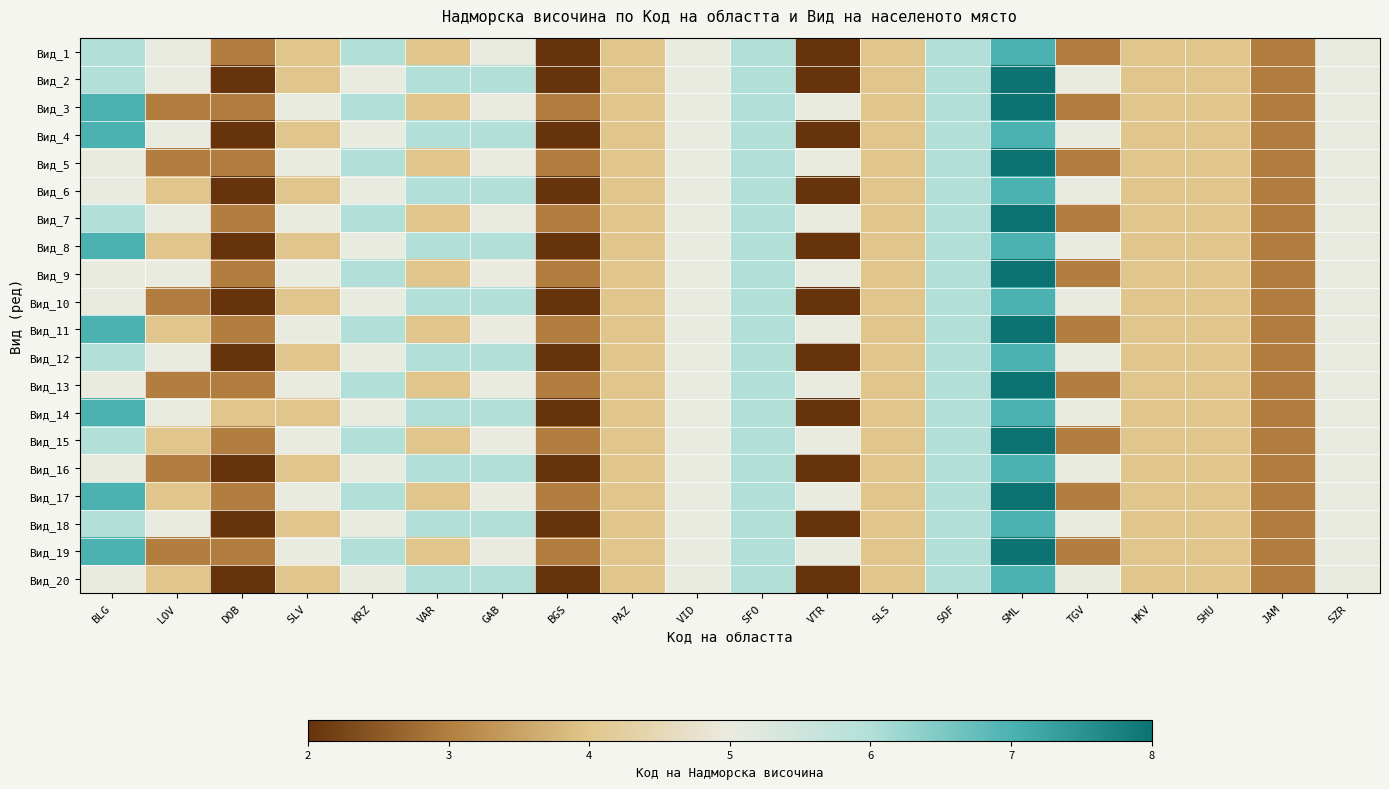

Reading left to right, extract all data points from this chart.

Вид_1: BLG=6	LOV=5	DOB=3	SLV=4	KRZ=6	VAR=4	GAB=5	BGS=2	PAZ=4	VID=5	SFO=6	VTR=2	SLS=4	SOF=6	SML=7	TGV=3	HKV=4	SHU=4	JAM=3	SZR=5
Вид_2: BLG=6	LOV=5	DOB=2	SLV=4	KRZ=5	VAR=6	GAB=6	BGS=2	PAZ=4	VID=5	SFO=6	VTR=2	SLS=4	SOF=6	SML=8	TGV=5	HKV=4	SHU=4	JAM=3	SZR=5
Вид_3: BLG=7	LOV=3	DOB=3	SLV=5	KRZ=6	VAR=4	GAB=5	BGS=3	PAZ=4	VID=5	SFO=6	VTR=5	SLS=4	SOF=6	SML=8	TGV=3	HKV=4	SHU=4	JAM=3	SZR=5
Вид_4: BLG=7	LOV=5	DOB=2	SLV=4	KRZ=5	VAR=6	GAB=6	BGS=2	PAZ=4	VID=5	SFO=6	VTR=2	SLS=4	SOF=6	SML=7	TGV=5	HKV=4	SHU=4	JAM=3	SZR=5
Вид_5: BLG=5	LOV=3	DOB=3	SLV=5	KRZ=6	VAR=4	GAB=5	BGS=3	PAZ=4	VID=5	SFO=6	VTR=5	SLS=4	SOF=6	SML=8	TGV=3	HKV=4	SHU=4	JAM=3	SZR=5
Вид_6: BLG=5	LOV=4	DOB=2	SLV=4	KRZ=5	VAR=6	GAB=6	BGS=2	PAZ=4	VID=5	SFO=6	VTR=2	SLS=4	SOF=6	SML=7	TGV=5	HKV=4	SHU=4	JAM=3	SZR=5
Вид_7: BLG=6	LOV=5	DOB=3	SLV=5	KRZ=6	VAR=4	GAB=5	BGS=3	PAZ=4	VID=5	SFO=6	VTR=5	SLS=4	SOF=6	SML=8	TGV=3	HKV=4	SHU=4	JAM=3	SZR=5
Вид_8: BLG=7	LOV=4	DOB=2	SLV=4	KRZ=5	VAR=6	GAB=6	BGS=2	PAZ=4	VID=5	SFO=6	VTR=2	SLS=4	SOF=6	SML=7	TGV=5	HKV=4	SHU=4	JAM=3	SZR=5
Вид_9: BLG=5	LOV=5	DOB=3	SLV=5	KRZ=6	VAR=4	GAB=5	BGS=3	PAZ=4	VID=5	SFO=6	VTR=5	SLS=4	SOF=6	SML=8	TGV=3	HKV=4	SHU=4	JAM=3	SZR=5
Вид_10: BLG=5	LOV=3	DOB=2	SLV=4	KRZ=5	VAR=6	GAB=6	BGS=2	PAZ=4	VID=5	SFO=6	VTR=2	SLS=4	SOF=6	SML=7	TGV=5	HKV=4	SHU=4	JAM=3	SZR=5
Вид_11: BLG=7	LOV=4	DOB=3	SLV=5	KRZ=6	VAR=4	GAB=5	BGS=3	PAZ=4	VID=5	SFO=6	VTR=5	SLS=4	SOF=6	SML=8	TGV=3	HKV=4	SHU=4	JAM=3	SZR=5
Вид_12: BLG=6	LOV=5	DOB=2	SLV=4	KRZ=5	VAR=6	GAB=6	BGS=2	PAZ=4	VID=5	SFO=6	VTR=2	SLS=4	SOF=6	SML=7	TGV=5	HKV=4	SHU=4	JAM=3	SZR=5
Вид_13: BLG=5	LOV=3	DOB=3	SLV=5	KRZ=6	VAR=4	GAB=5	BGS=3	PAZ=4	VID=5	SFO=6	VTR=5	SLS=4	SOF=6	SML=8	TGV=3	HKV=4	SHU=4	JAM=3	SZR=5
Вид_14: BLG=7	LOV=5	DOB=4	SLV=4	KRZ=5	VAR=6	GAB=6	BGS=2	PAZ=4	VID=5	SFO=6	VTR=2	SLS=4	SOF=6	SML=7	TGV=5	HKV=4	SHU=4	JAM=3	SZR=5
Вид_15: BLG=6	LOV=4	DOB=3	SLV=5	KRZ=6	VAR=4	GAB=5	BGS=3	PAZ=4	VID=5	SFO=6	VTR=5	SLS=4	SOF=6	SML=8	TGV=3	HKV=4	SHU=4	JAM=3	SZR=5
Вид_16: BLG=5	LOV=3	DOB=2	SLV=4	KRZ=5	VAR=6	GAB=6	BGS=2	PAZ=4	VID=5	SFO=6	VTR=2	SLS=4	SOF=6	SML=7	TGV=5	HKV=4	SHU=4	JAM=3	SZR=5
Вид_17: BLG=7	LOV=4	DOB=3	SLV=5	KRZ=6	VAR=4	GAB=5	BGS=3	PAZ=4	VID=5	SFO=6	VTR=5	SLS=4	SOF=6	SML=8	TGV=3	HKV=4	SHU=4	JAM=3	SZR=5
Вид_18: BLG=6	LOV=5	DOB=2	SLV=4	KRZ=5	VAR=6	GAB=6	BGS=2	PAZ=4	VID=5	SFO=6	VTR=2	SLS=4	SOF=6	SML=7	TGV=5	HKV=4	SHU=4	JAM=3	SZR=5
Вид_19: BLG=7	LOV=3	DOB=3	SLV=5	KRZ=6	VAR=4	GAB=5	BGS=3	PAZ=4	VID=5	SFO=6	VTR=5	SLS=4	SOF=6	SML=8	TGV=3	HKV=4	SHU=4	JAM=3	SZR=5
Вид_20: BLG=5	LOV=4	DOB=2	SLV=4	KRZ=5	VAR=6	GAB=6	BGS=2	PAZ=4	VID=5	SFO=6	VTR=2	SLS=4	SOF=6	SML=7	TGV=5	HKV=4	SHU=4	JAM=3	SZR=5